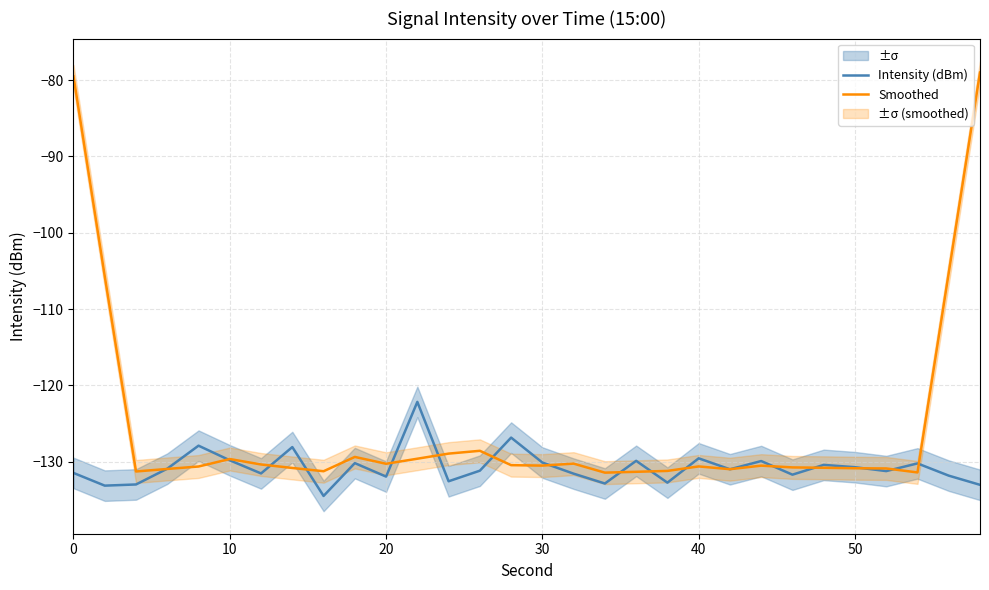

Reading left to right, extract all data points from this chart.

Intensity (dBm): -131.5	-133.1	-133.0	-130.9	-127.9	-129.8	-131.5	-128.1	-134.5	-130.2	-131.9	-122.2	-132.6	-131.2	-126.8	-130.1	-131.6	-132.8	-129.9	-132.7	-129.5	-131.0	-129.9	-131.7	-130.4	-130.7	-131.2	-130.2	-131.8	-133.0
Smoothed: -79.5	-105.7	-131.3	-130.9	-130.6	-129.6	-130.4	-130.8	-131.2	-129.4	-130.3	-129.6	-128.9	-128.6	-130.4	-130.5	-130.2	-131.4	-131.3	-131.2	-130.6	-131.0	-130.5	-130.7	-130.8	-130.8	-130.9	-131.4	-105.3	-79.0